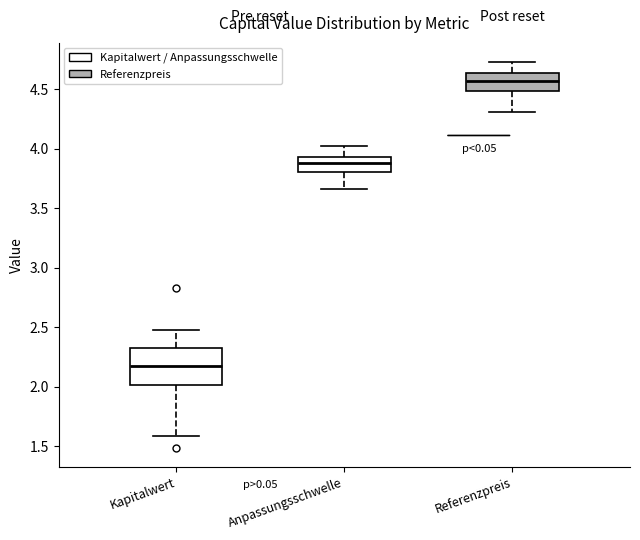

Where does the median line of the box for Anpassungsschwelle sit on the y-axis? The values are not printed on the chart, so give them approximately, as read against the axis.

3.90